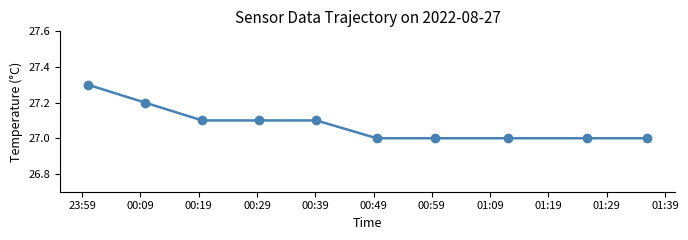

What is the value of the 6th point from the left?

27.0